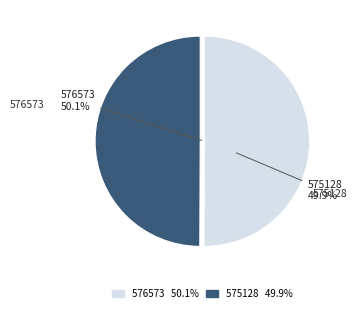

To the nearest percent, what percentage of the pie is 576573?

50%